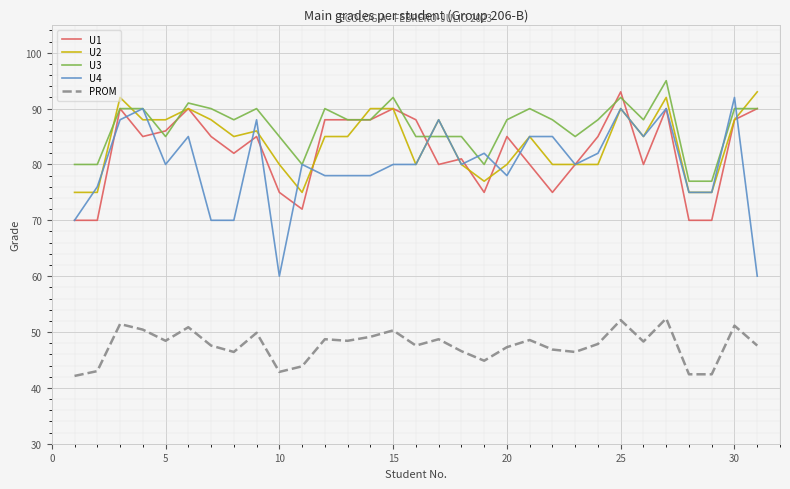

What is the minimum value shown in the chart?

42.1